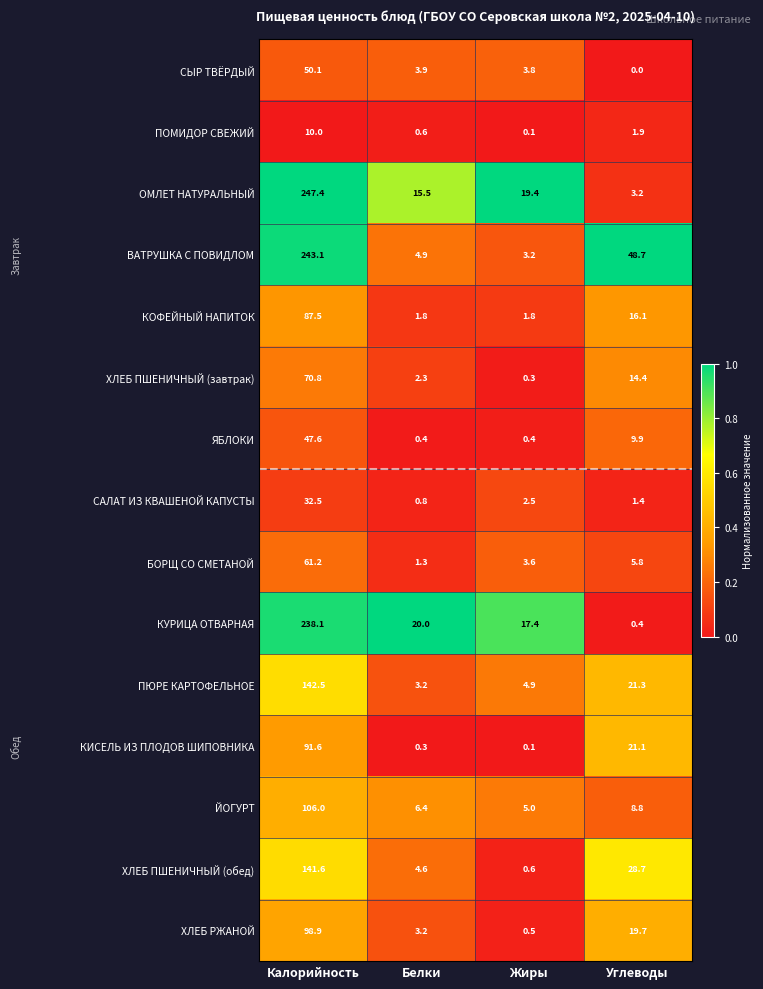

Is the value of ХЛЕБ РЖАНОЙ at Белки greater than the value of ПЮРЕ КАРТОФЕЛЬНОЕ at Калорийность?

No